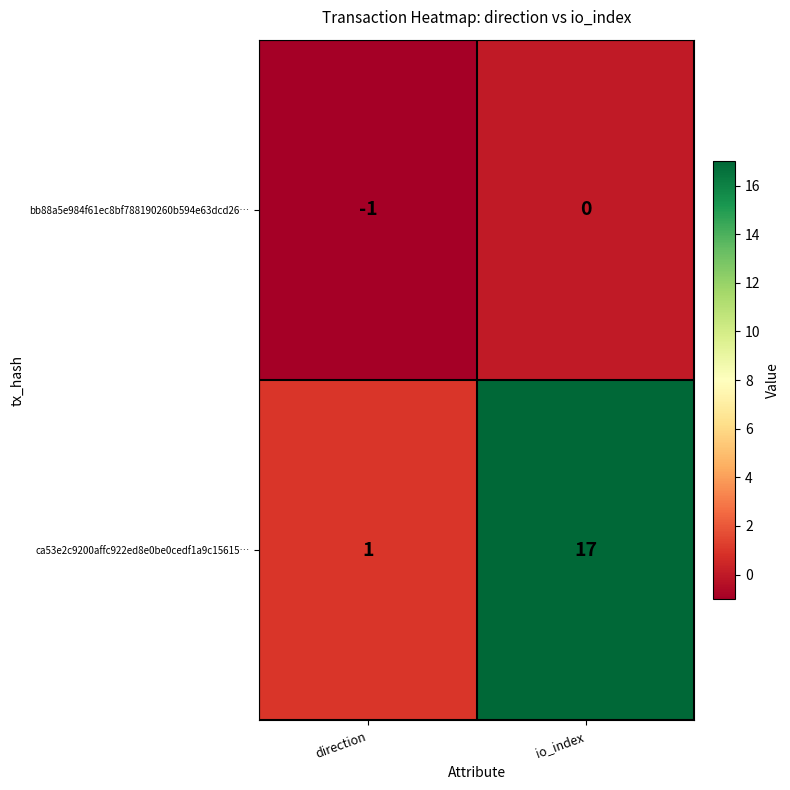

Where is ca53e2c9200affc922ed8e0be0cedf1a9c15615… nearest to the value 9?

direction